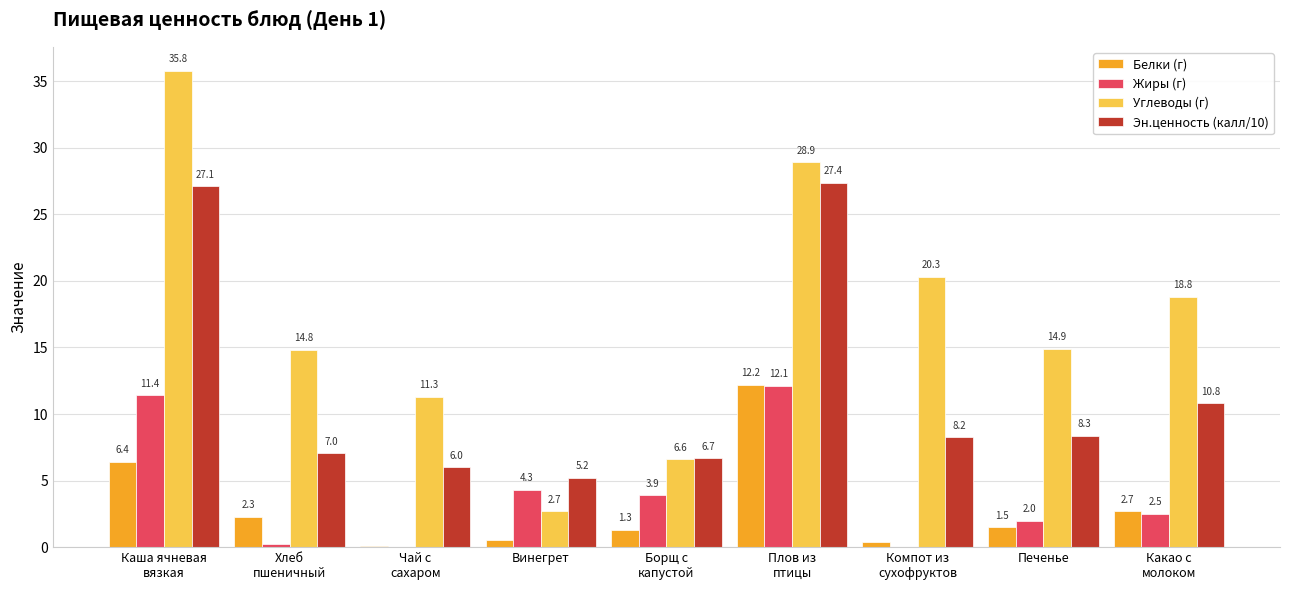

At which label is Белки (г) closest to 6?

Каша ячневая
вязкая